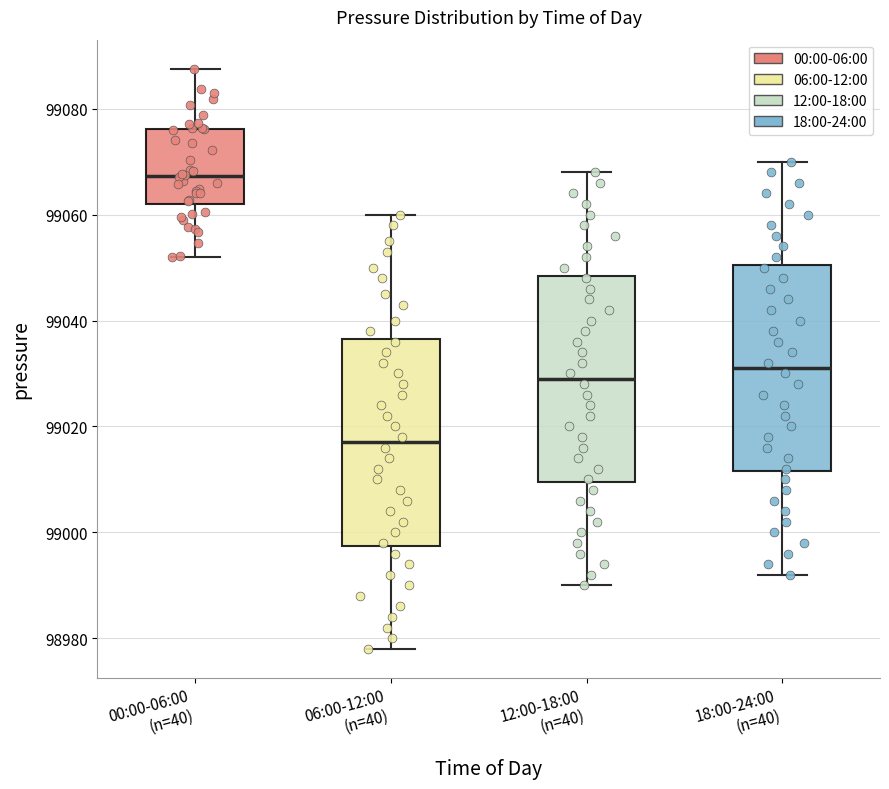

Reading left to right, transcribe this box plot: for each box, give where its median line is, the range the box spans, and where its two whiskers end, as read against the y-axis. The values are not printed on the chart, so give them approximately, as read against the axis.

00:00-06:00 (n=40): median 99068, box 99062 to 99076, whiskers 99052 to 99088
06:00-12:00 (n=40): median 99018, box 98998 to 99036, whiskers 98978 to 99060
12:00-18:00 (n=40): median 99030, box 99010 to 99048, whiskers 98990 to 99068
18:00-24:00 (n=40): median 99032, box 99012 to 99050, whiskers 98992 to 99070